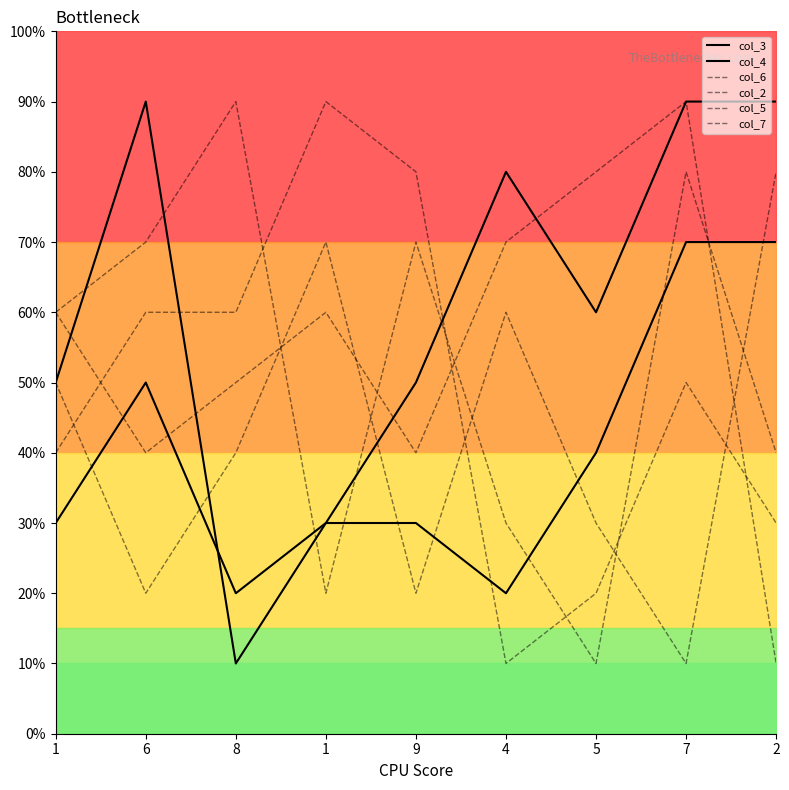

True or false: col_2 has more than 1 interior local peaks.

True